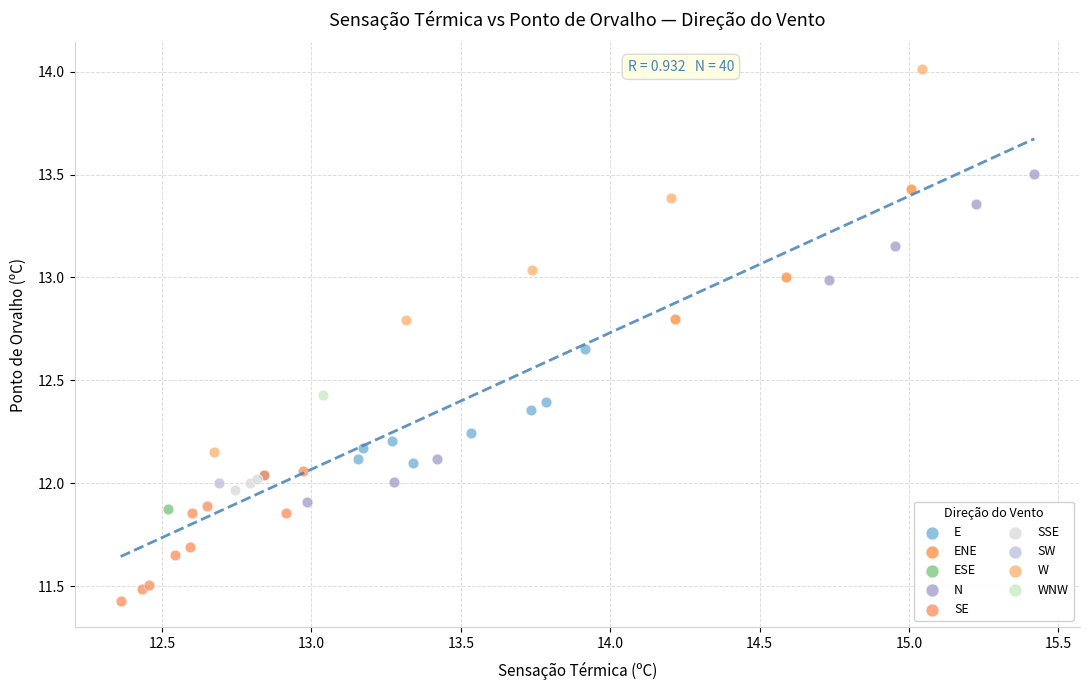

What are all the series names shown in the legend?

E, ENE, ESE, N, SE, SSE, SW, W, WNW